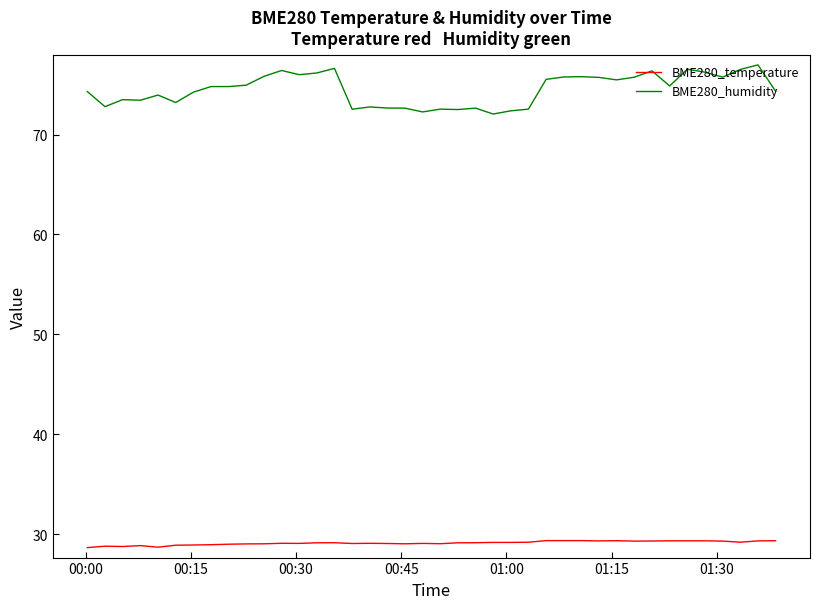

True or false: BME280_temperature and BME280_humidity intersect in this chart.

False